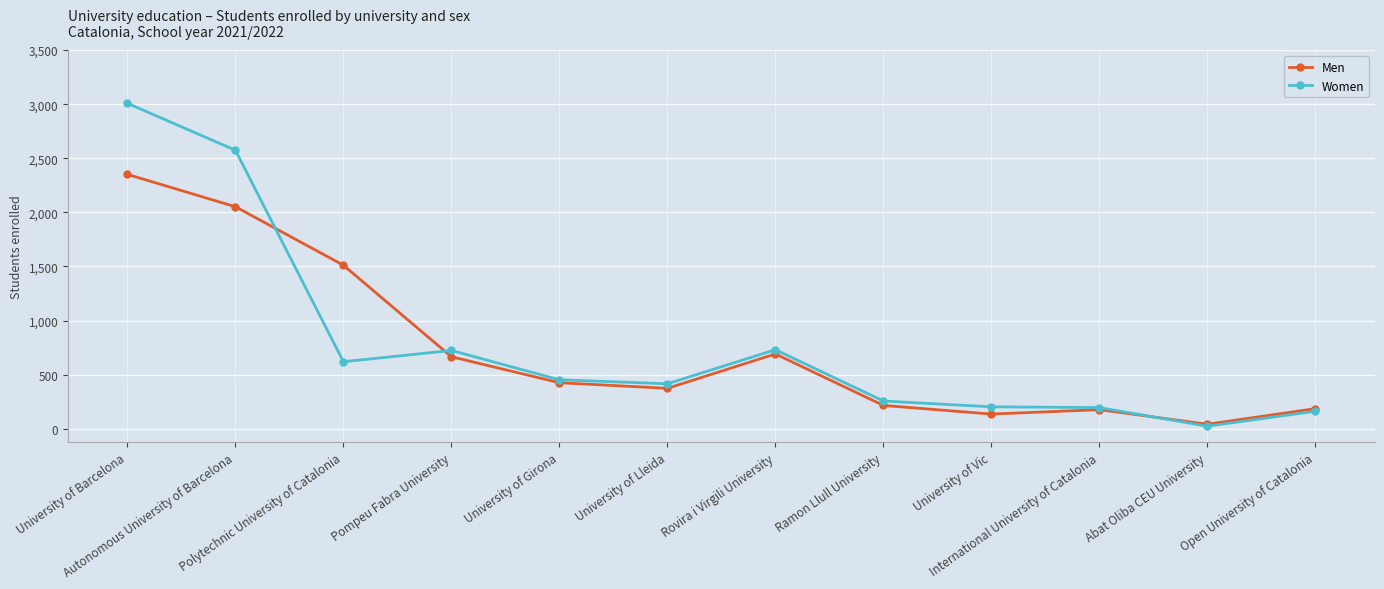

What is the average value of the Women series?

780